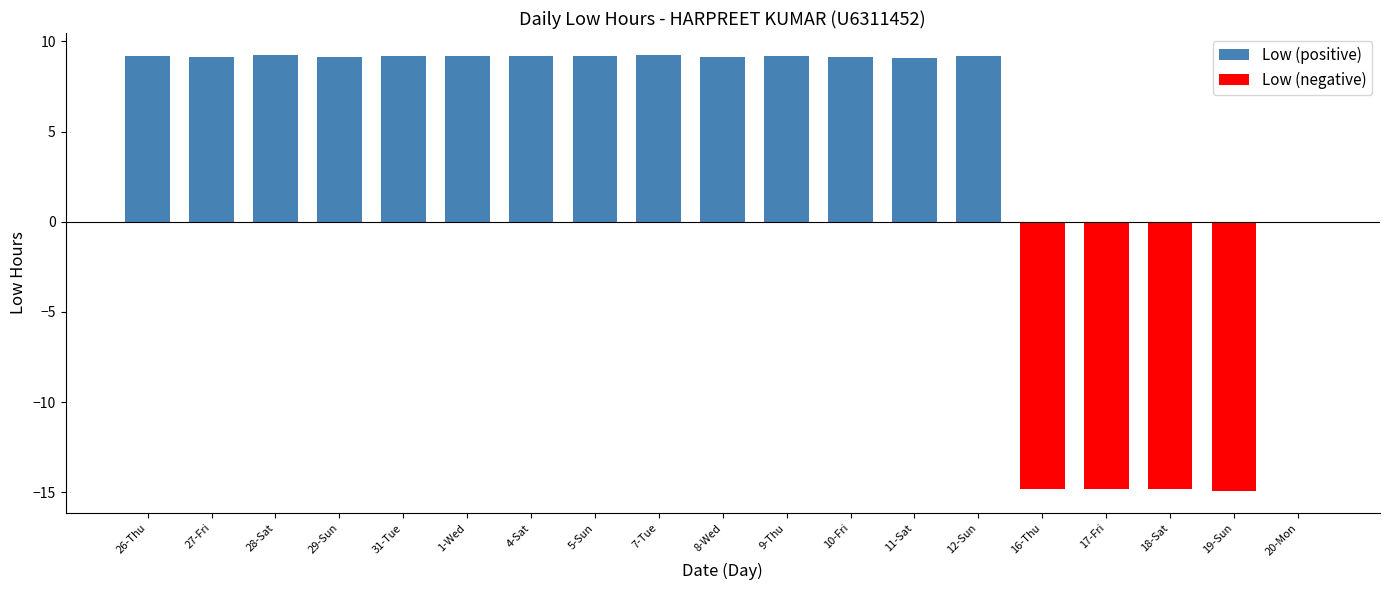

List the labels in order of Low (positive) value, smallest first.

16-Thu, 17-Fri, 18-Sat, 19-Sun, 20-Mon, 11-Sat, 8-Wed, 27-Fri, 29-Sun, 10-Fri, 31-Tue, 9-Thu, 26-Thu, 4-Sat, 1-Wed, 5-Sun, 12-Sun, 7-Tue, 28-Sat